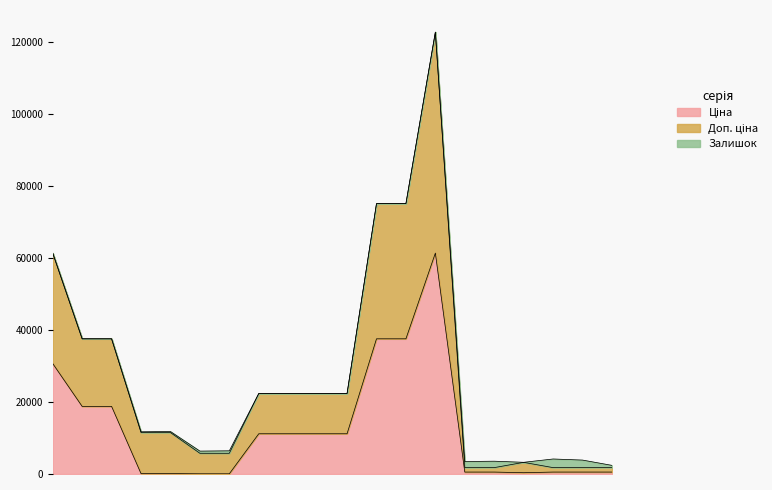

What is the greatest value displayed?

122868.5